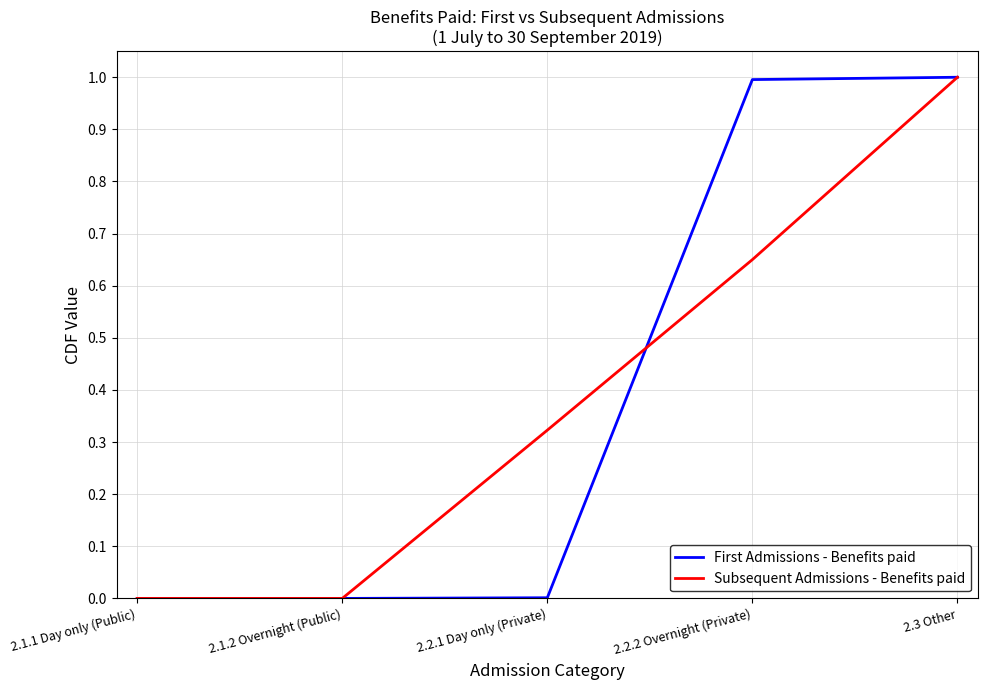

What position from the right is 2.3 Other?

1